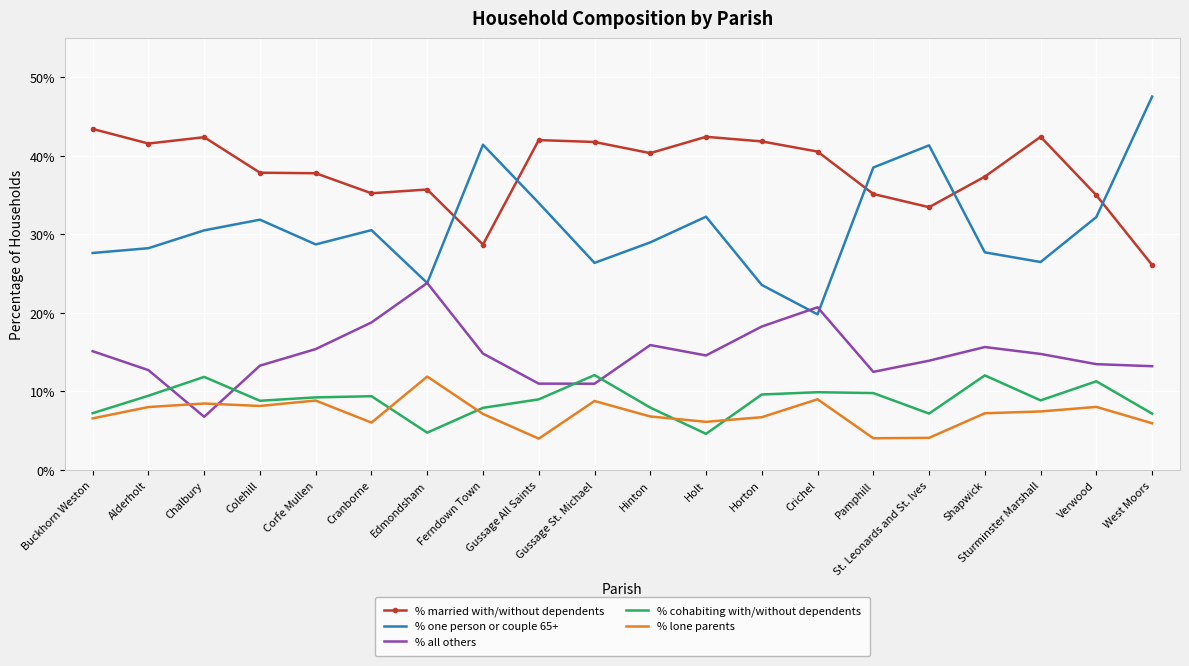

What is the spread (max minus min) of values at Corfe Mullen?

28.9